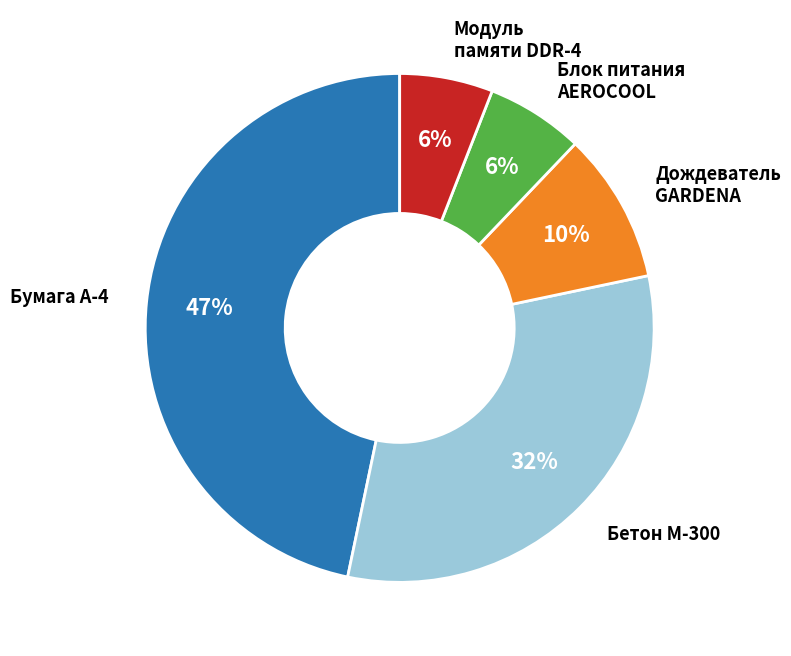

Is there any slice that represents more than half of the pie?

No